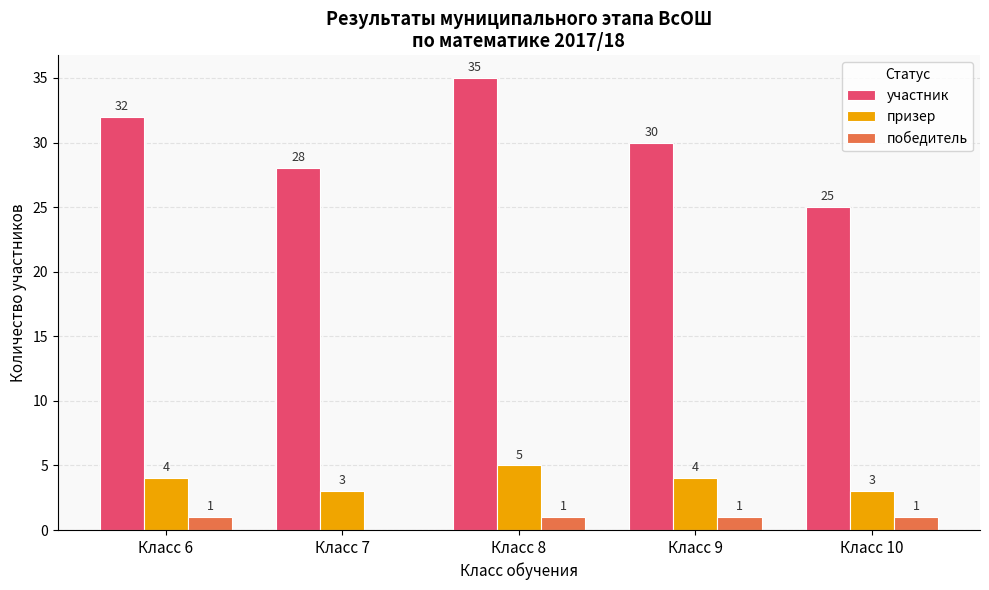

Which series changed the most between Класс 6 and Класс 7?

участник